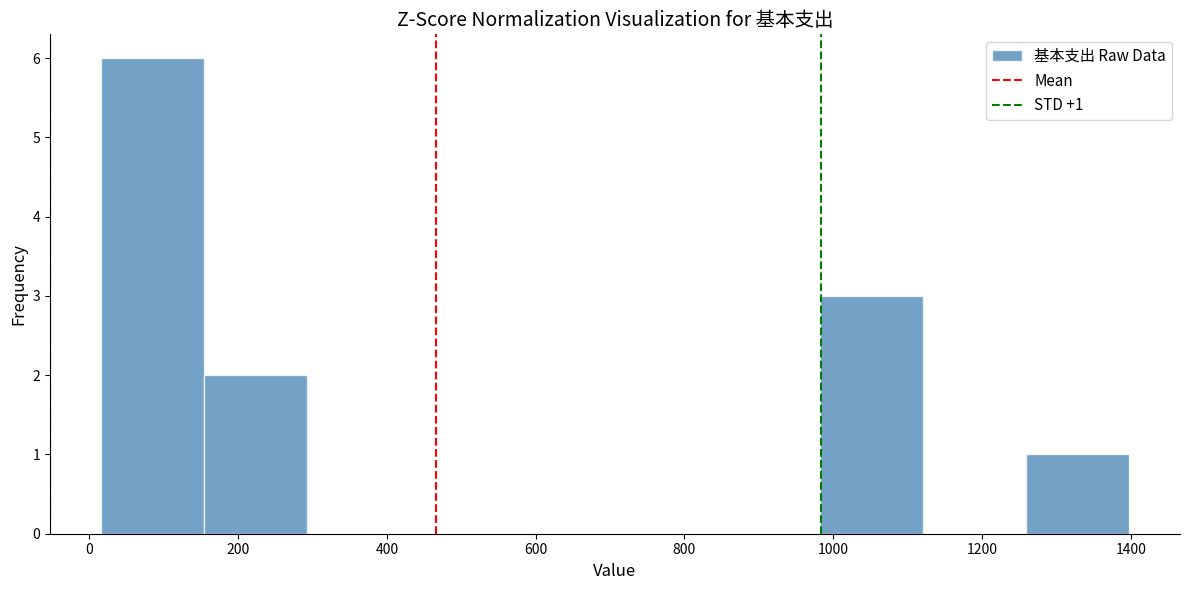

Which range on the x-axis has the tallest bar?

20 to 160